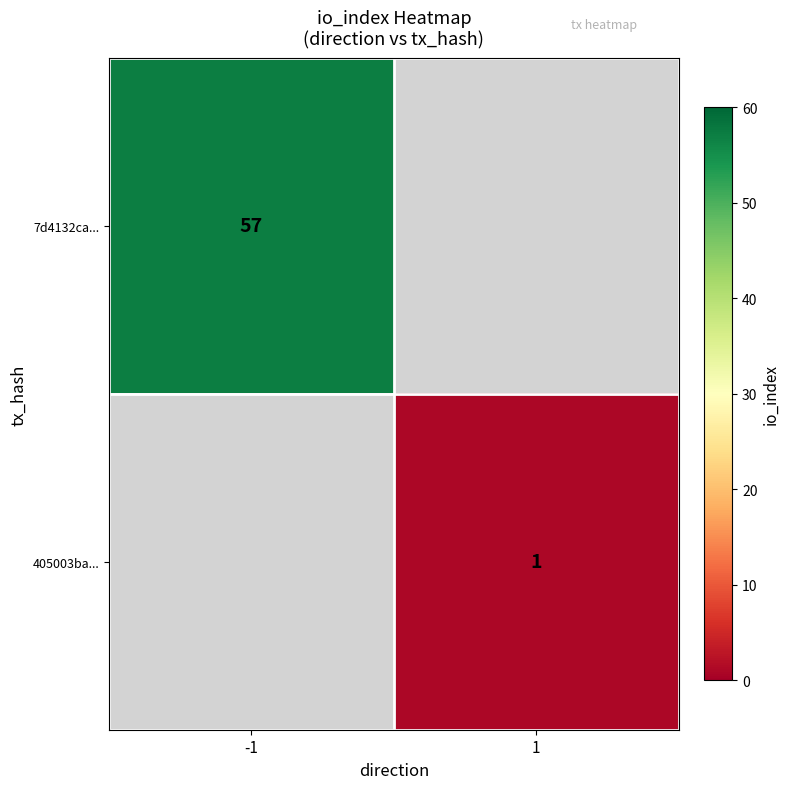

The value of 405003ba... at 1 is 0. True or false?

False